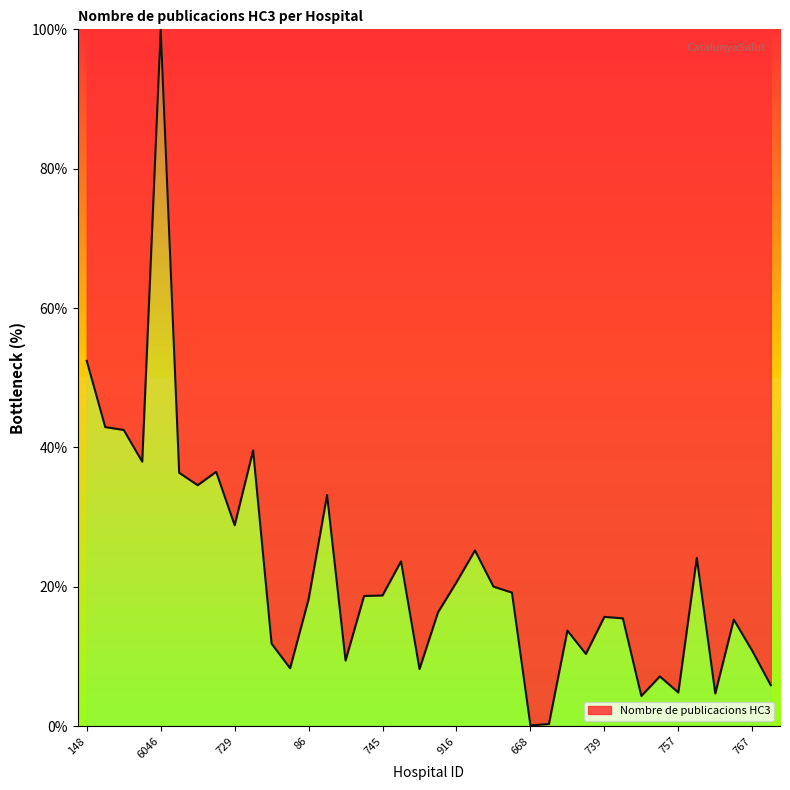

What is the maximum value shown in the chart?

100.0